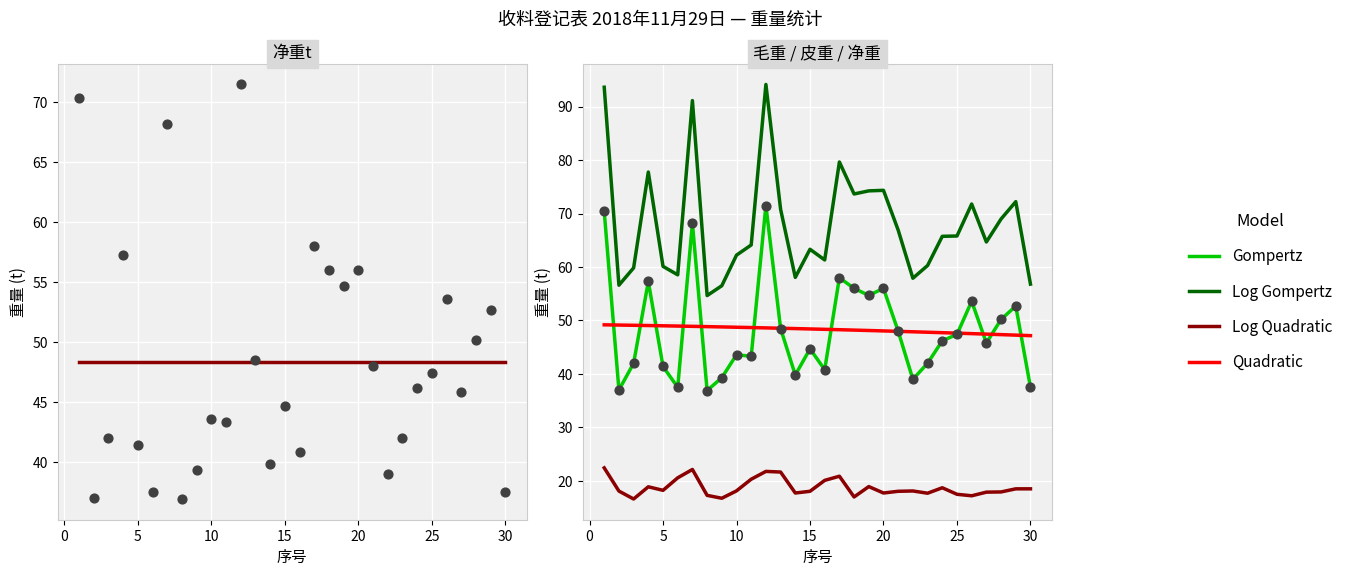

Which series contains the lowest Y value?

Log Quadratic